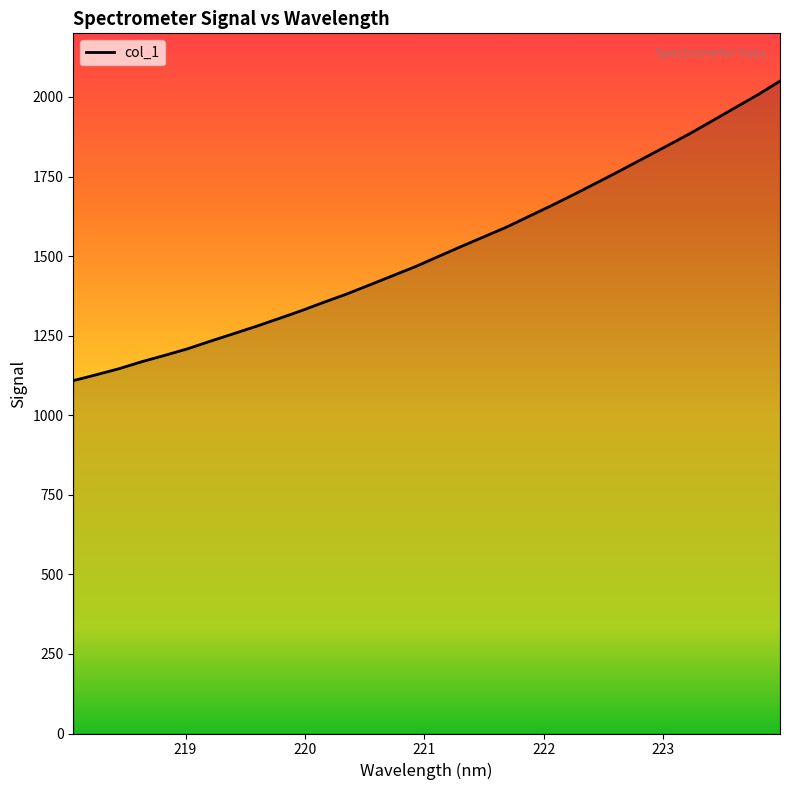

What is the minimum value shown in the chart?

1108.7